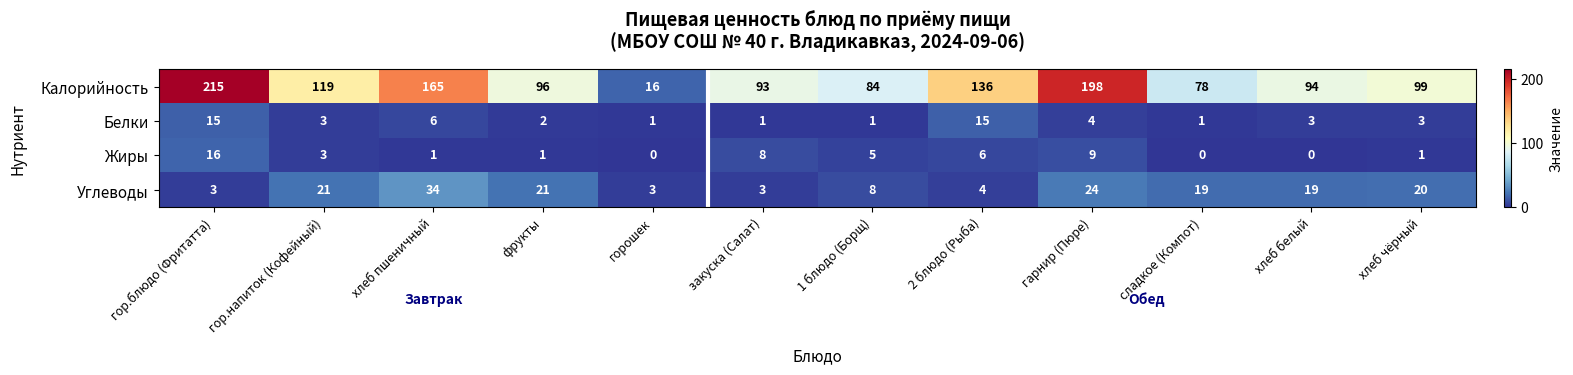

Which series changed the most between фрукты and сладкое (Компот)?

Калорийность